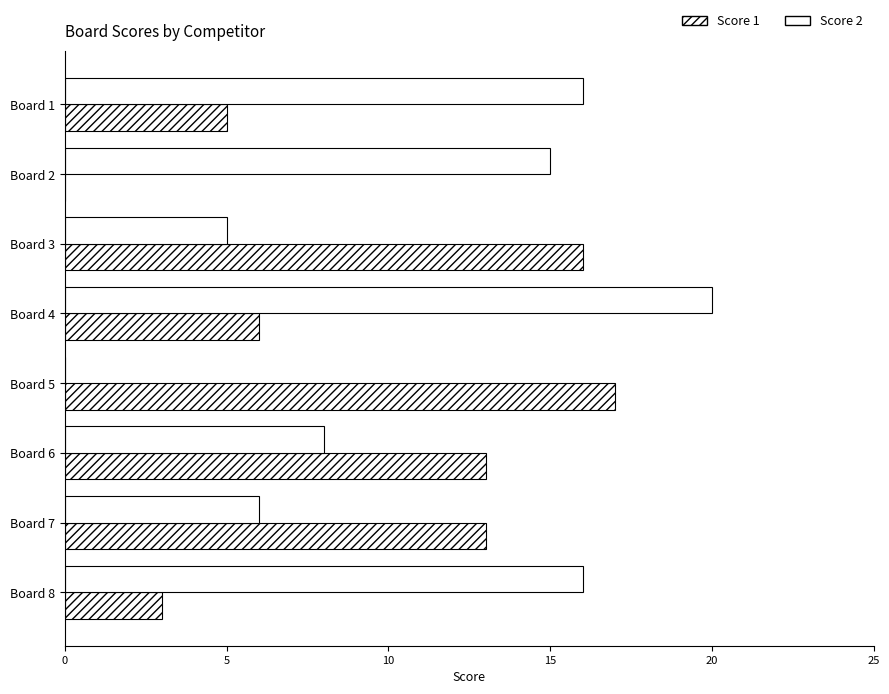

Rank the series by their average value, from highest to lowest.

Score 2, Score 1